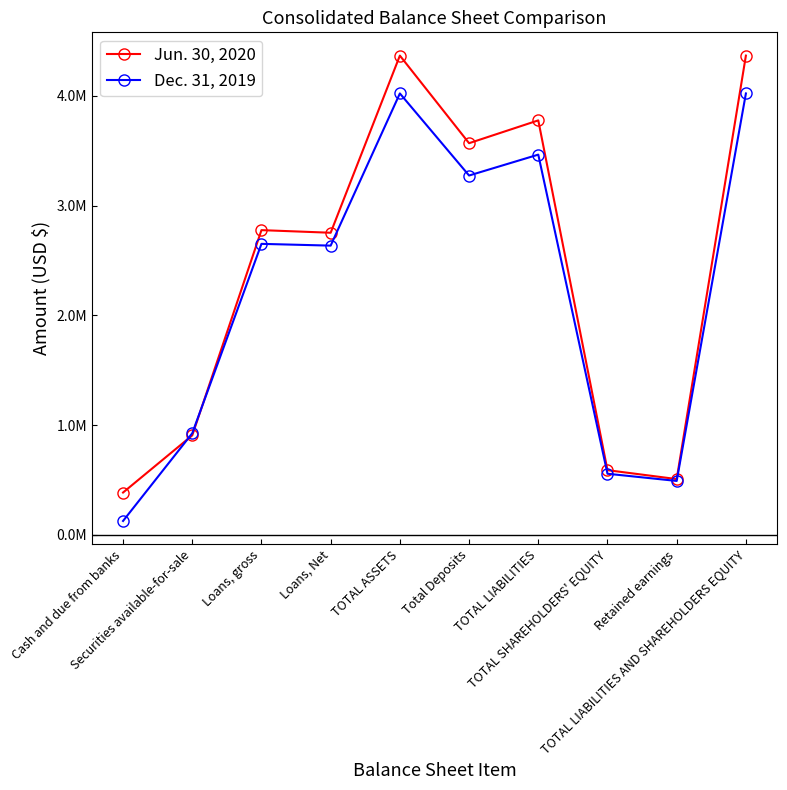

What are all the series names shown in the legend?

Jun. 30, 2020, Dec. 31, 2019